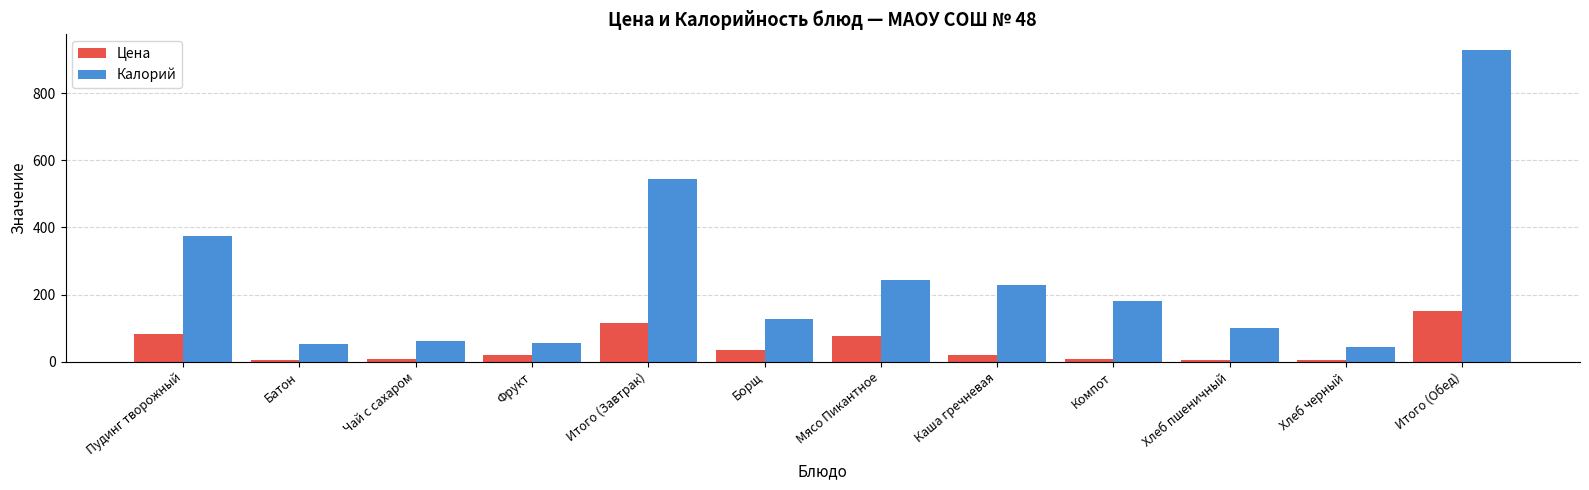

Which series has the largest range (max minus min)?

Калорий